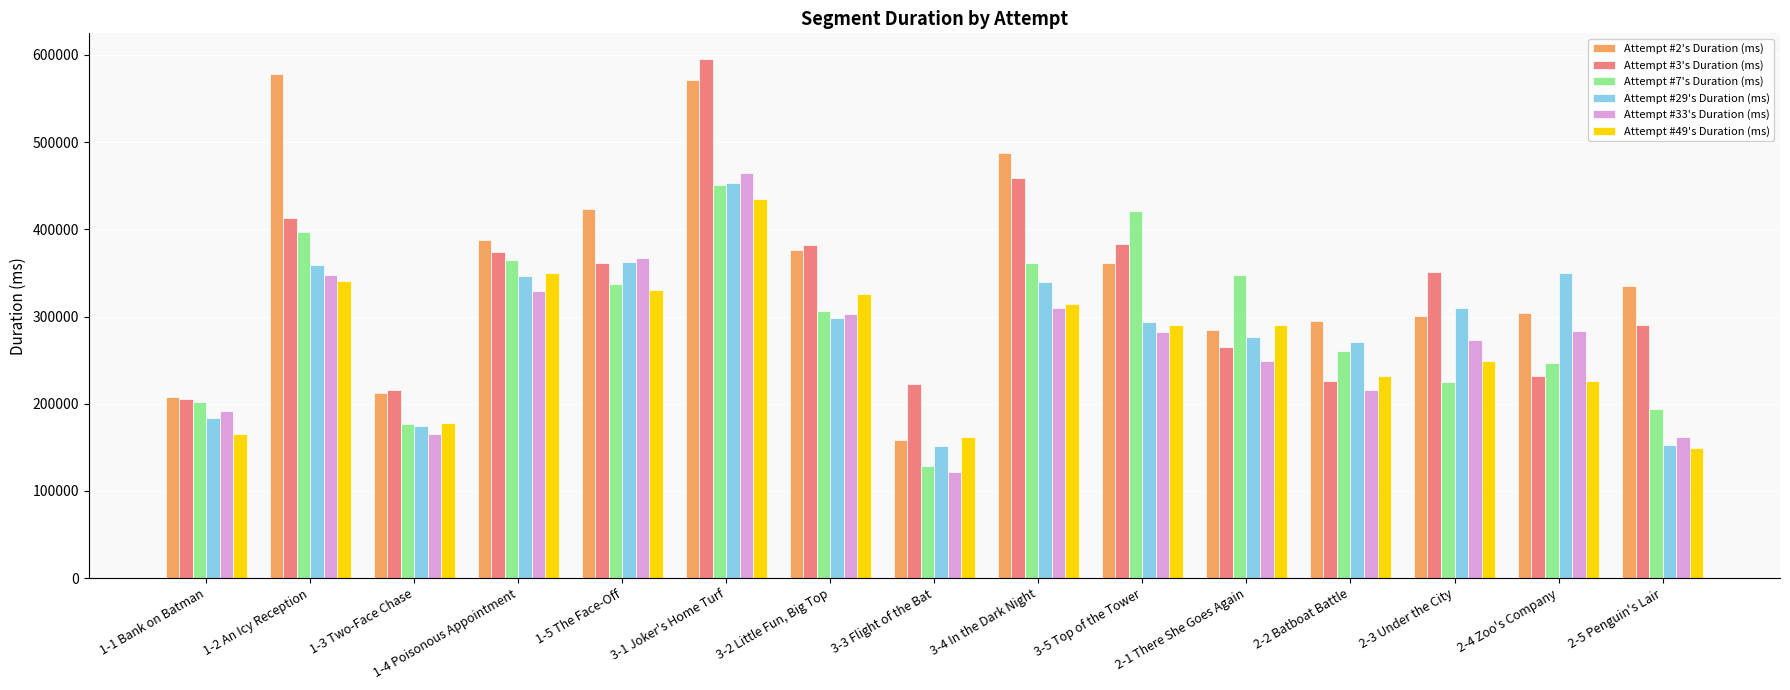

Rank the categories by Attempt #3's Duration (ms) value from lowest to highest.

1-1 Bank on Batman, 1-3 Two-Face Chase, 3-3 Flight of the Bat, 2-2 Batboat Battle, 2-4 Zoo's Company, 2-1 There She Goes Again, 2-5 Penguin's Lair, 2-3 Under the City, 1-5 The Face-Off, 1-4 Poisonous Appointment, 3-2 Little Fun, Big Top, 3-5 Top of the Tower, 1-2 An Icy Reception, 3-4 In the Dark Night, 3-1 Joker's Home Turf